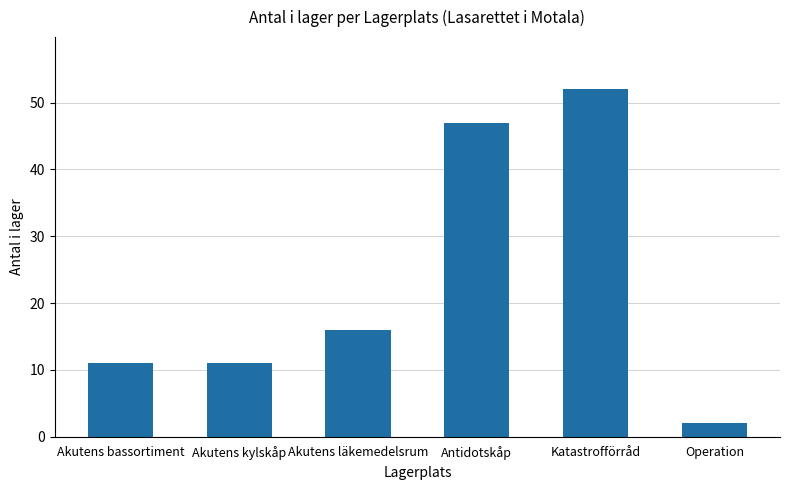

Which category has the highest value across all series?

Katastrofförråd